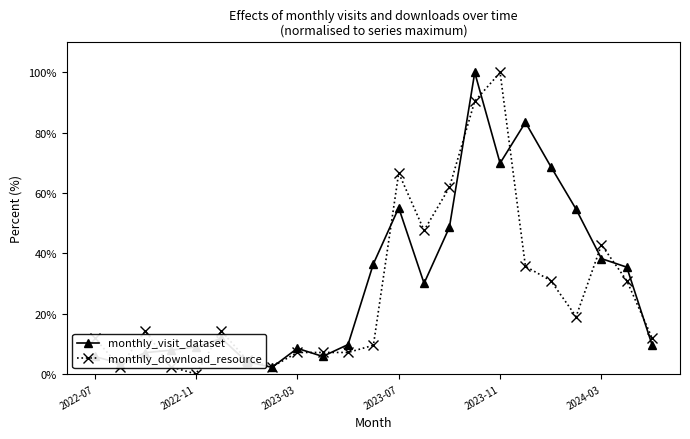

True or false: monthly_download_resource has more than 0 interior local peaks.

True